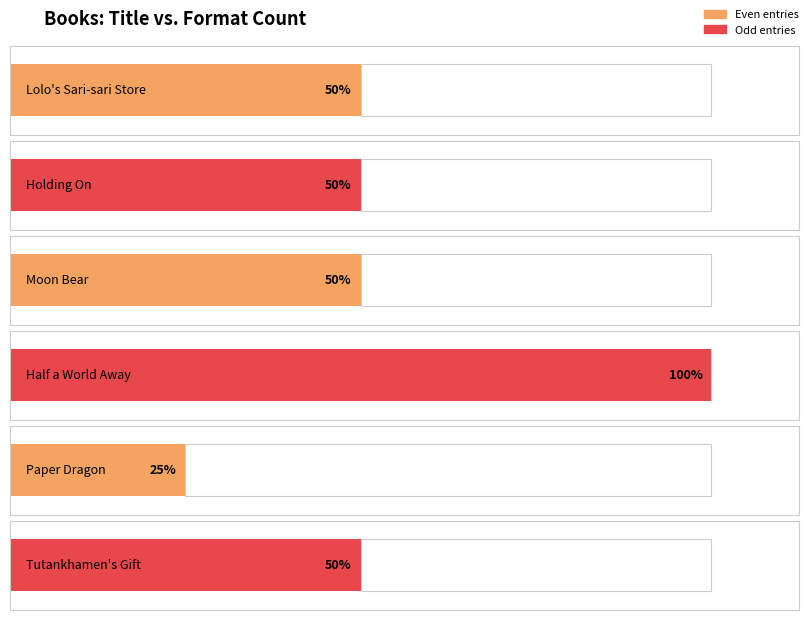

Which label corresponds to the largest value in the chart?

Half a World Away